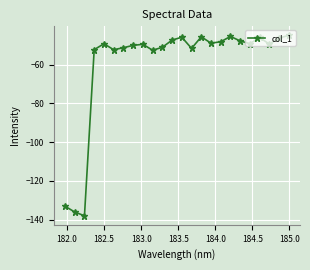

What is the difference between the second highest and minimum values?

92.6